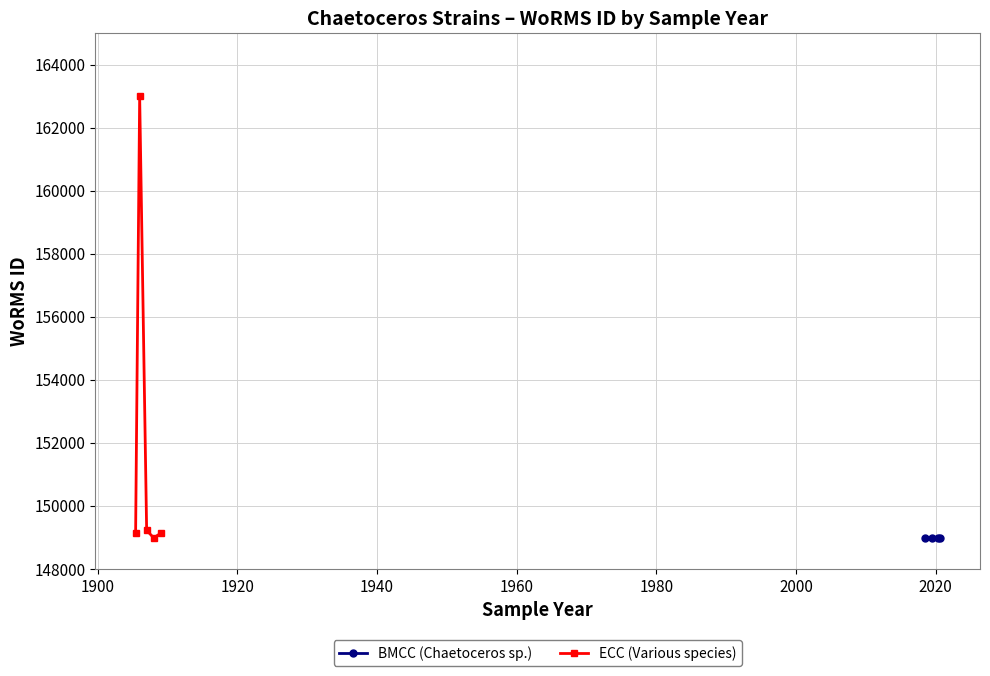

What is the minimum value for ECC (Various species)?

148985